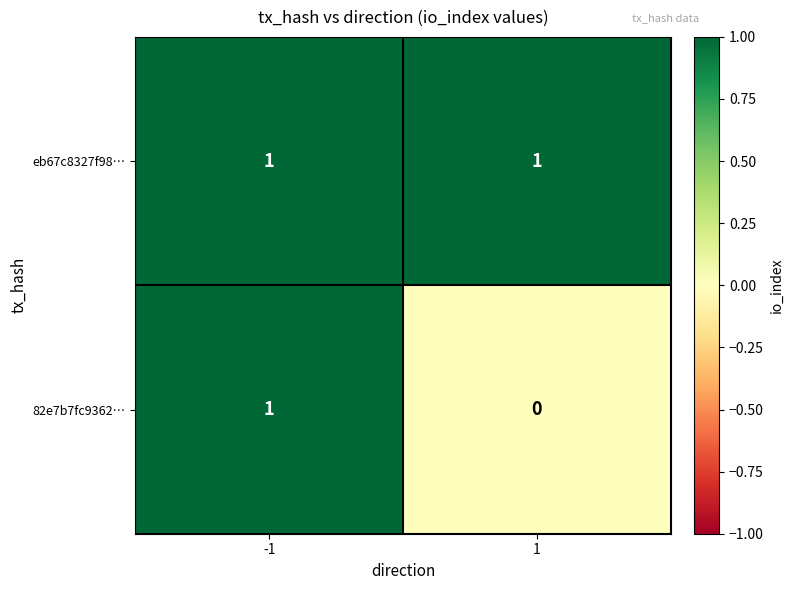

How many categories are shown in the chart?

2